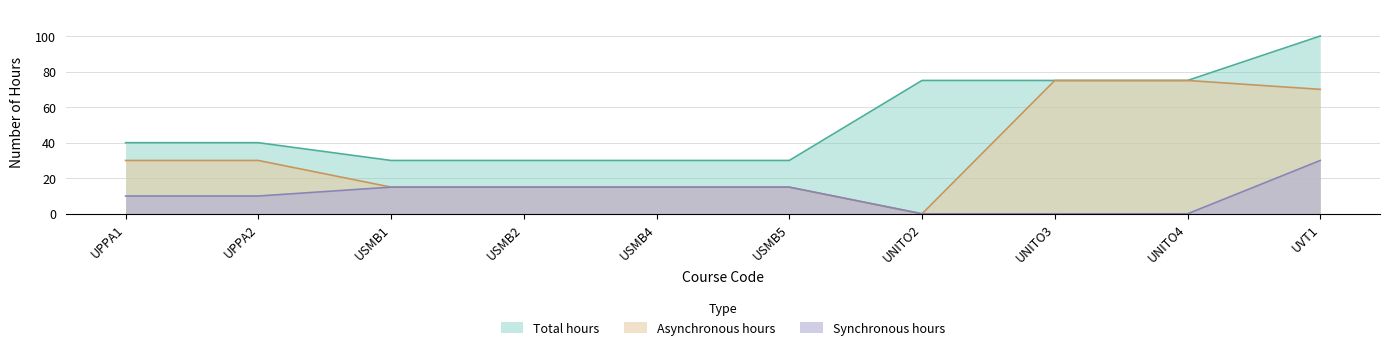

What is the value of the Total hours point at the 10th from the left?

100